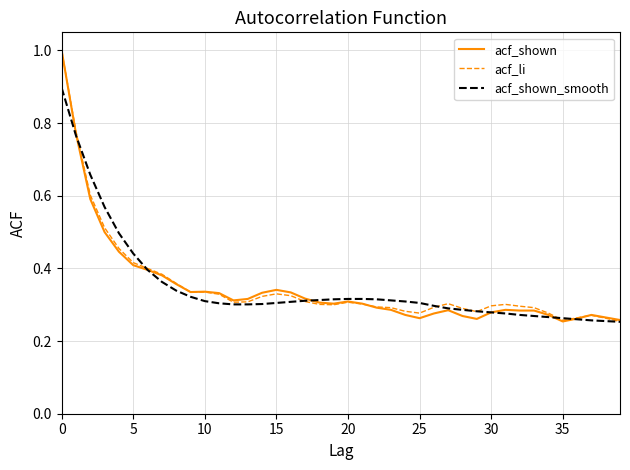

What is the maximum value for acf_shown_smooth?

0.9